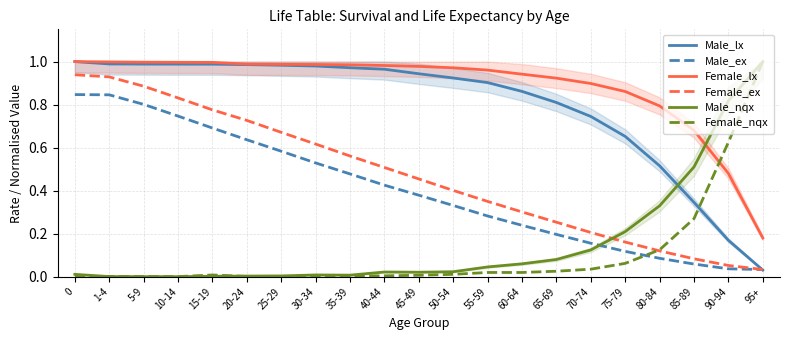

True or false: Male_lx has a value of 0.4 at 60-64.

False